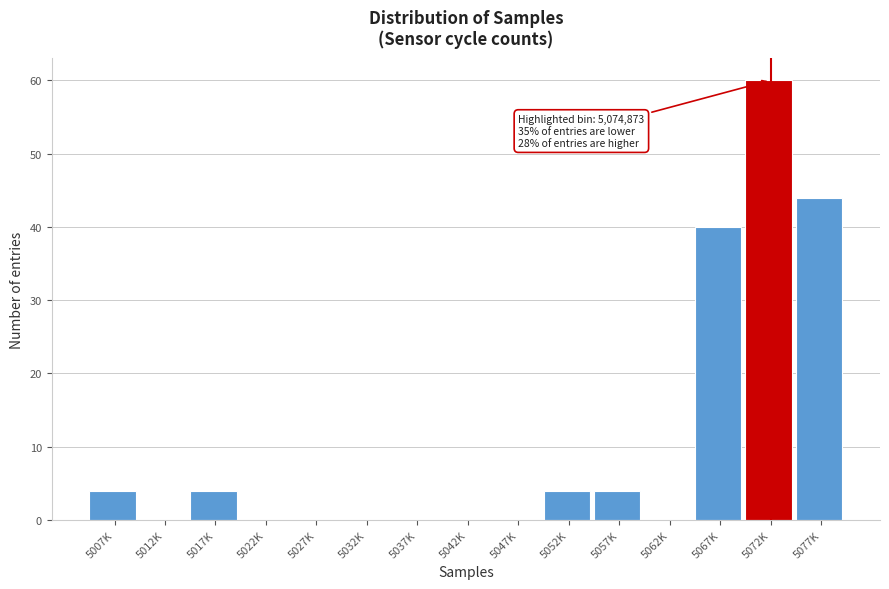

Reading left to right, list all the values displayed in this chart.

5007K=4	5012K=0	5017K=4	5022K=0	5027K=0	5032K=0	5037K=0	5042K=0	5047K=0	5052K=4	5057K=4	5062K=0	5067K=40	5072K=60	5077K=44